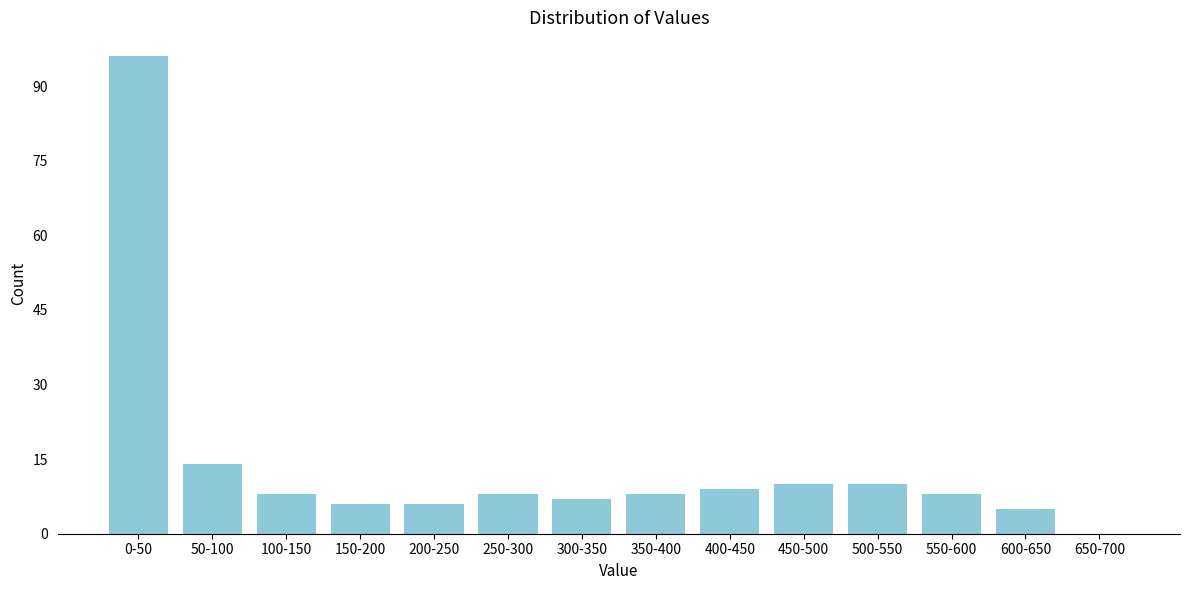

Reading left to right, what are all the values shown in this chart?

0-50=96	50-100=14	100-150=8	150-200=6	200-250=6	250-300=8	300-350=7	350-400=8	400-450=9	450-500=10	500-550=10	550-600=8	600-650=5	650-700=0